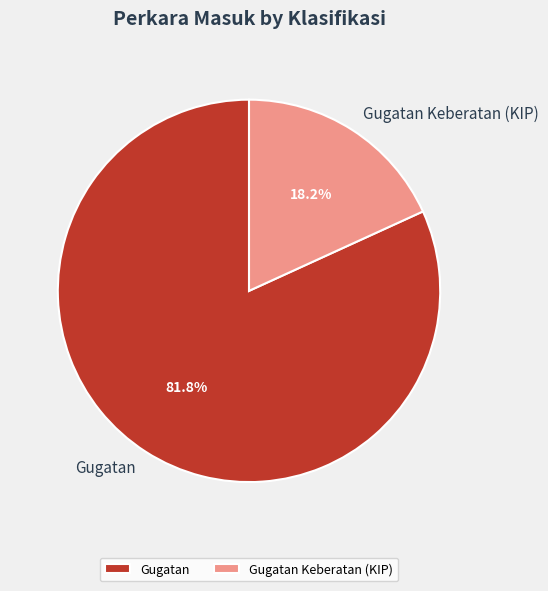

Count the number of slices in the pie.

2